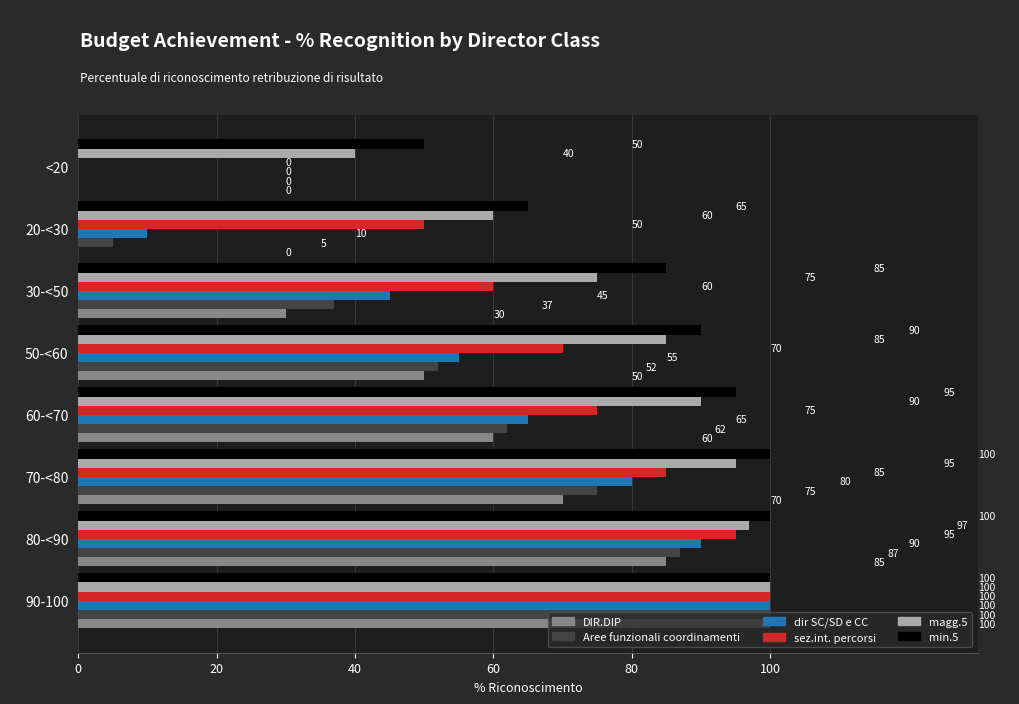

Which series has the largest total across all categories?

min.5